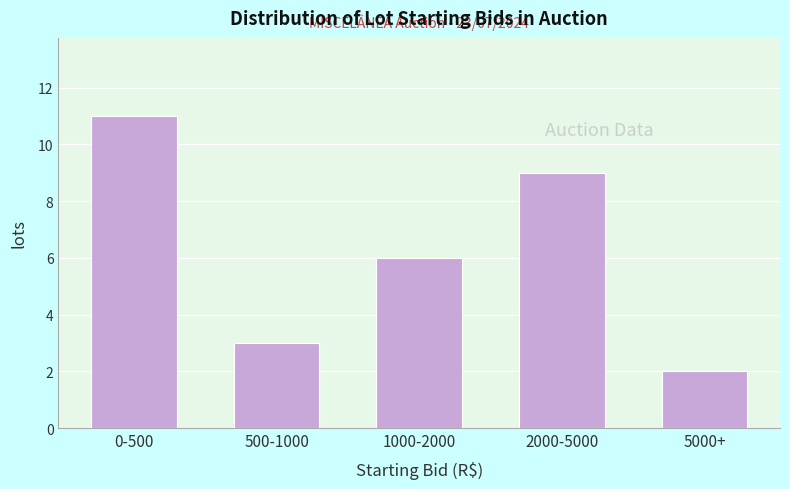

Reading left to right, extract all data points from this chart.

0-500=11	500-1000=3	1000-2000=6	2000-5000=9	5000+=2